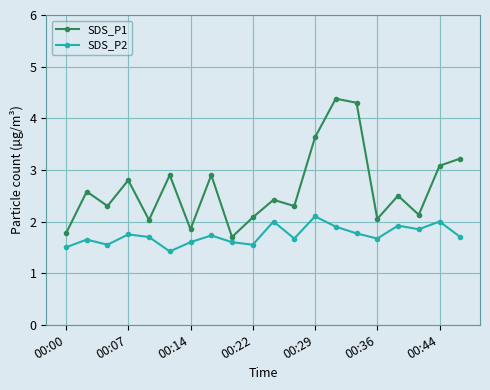

What is the sum of all SDS_P1 values?

52.9